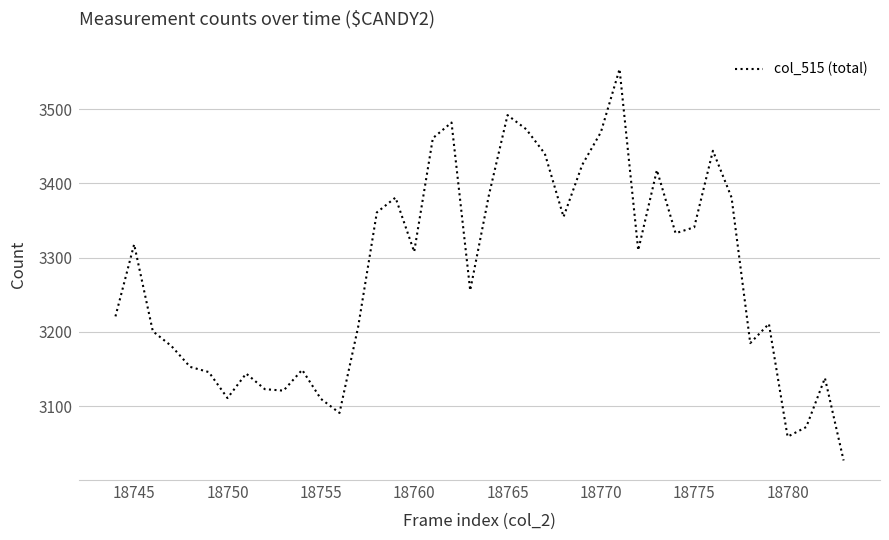

What is the greatest value displayed?

3554